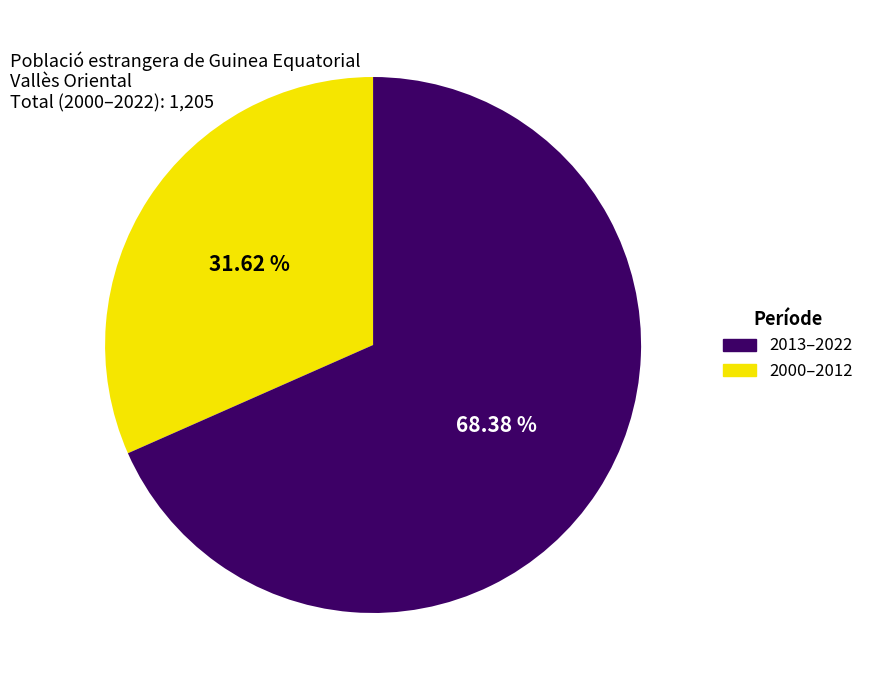

Is there a majority slice in this chart?

Yes